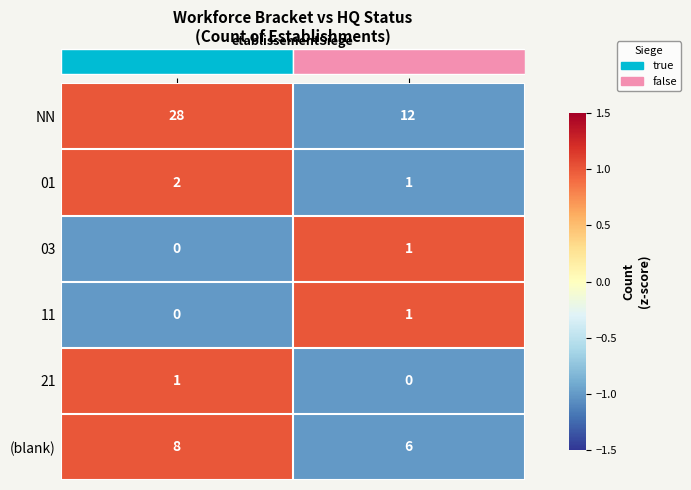

The 11 series shows 0 at true. True or false?

True